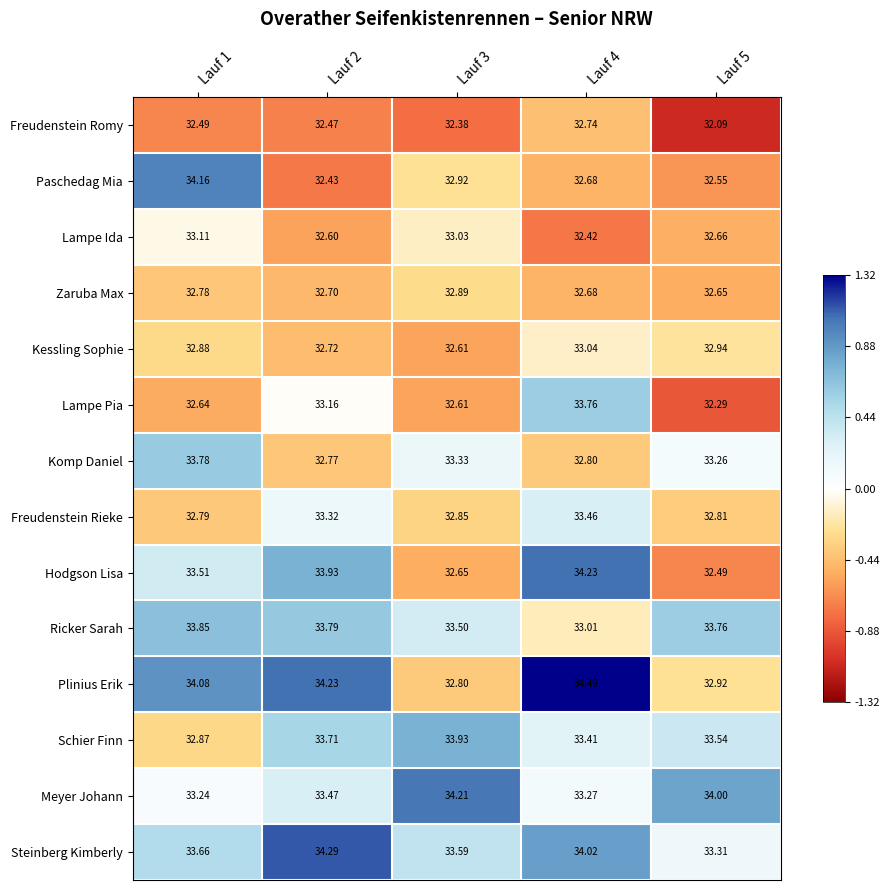

At Lauf 1, list the series in order from largest to smallest.

Paschedag Mia, Plinius Erik, Ricker Sarah, Komp Daniel, Steinberg Kimberly, Hodgson Lisa, Meyer Johann, Lampe Ida, Kessling Sophie, Schier Finn, Freudenstein Rieke, Zaruba Max, Lampe Pia, Freudenstein Romy